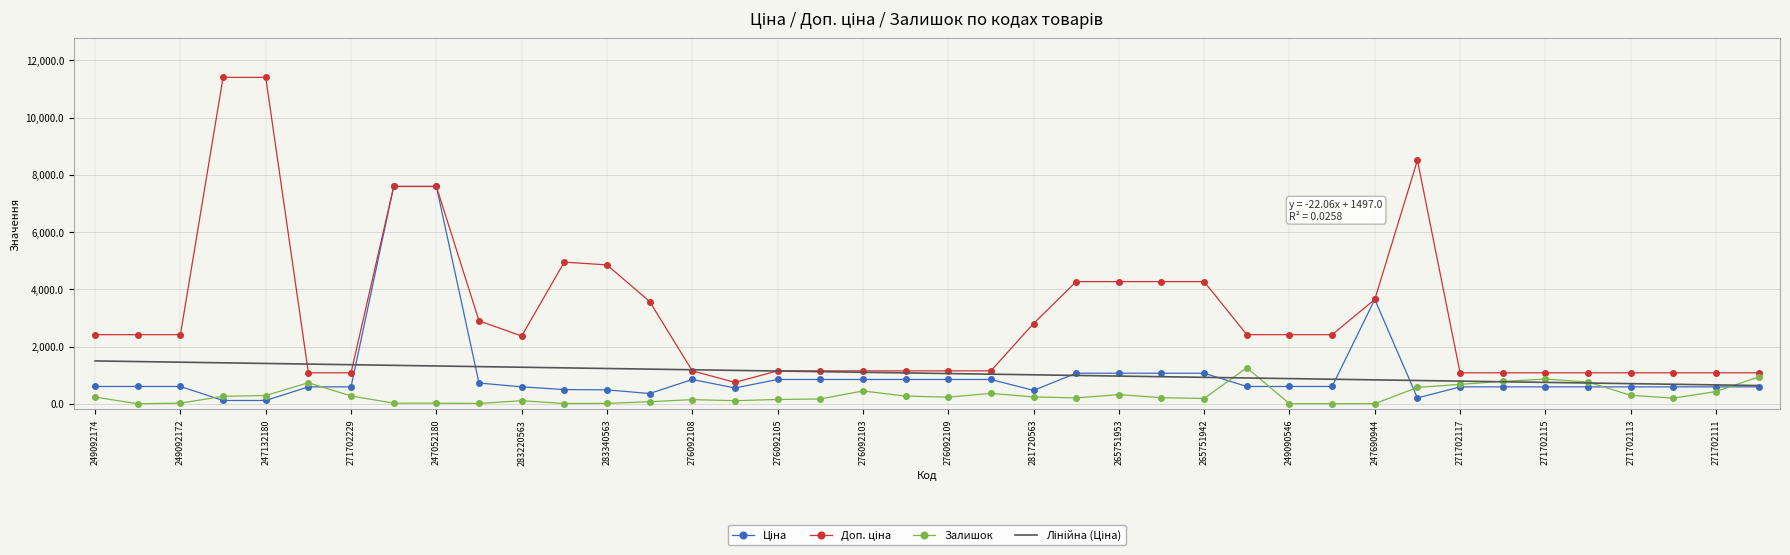

What is the difference between the maximum and minimum values in the Залишок series?

1259.0